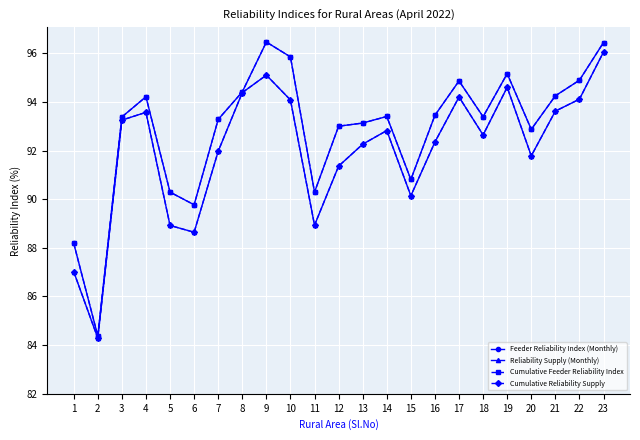

Read the Reliability Supply (Monthly) value at 10.

94.1